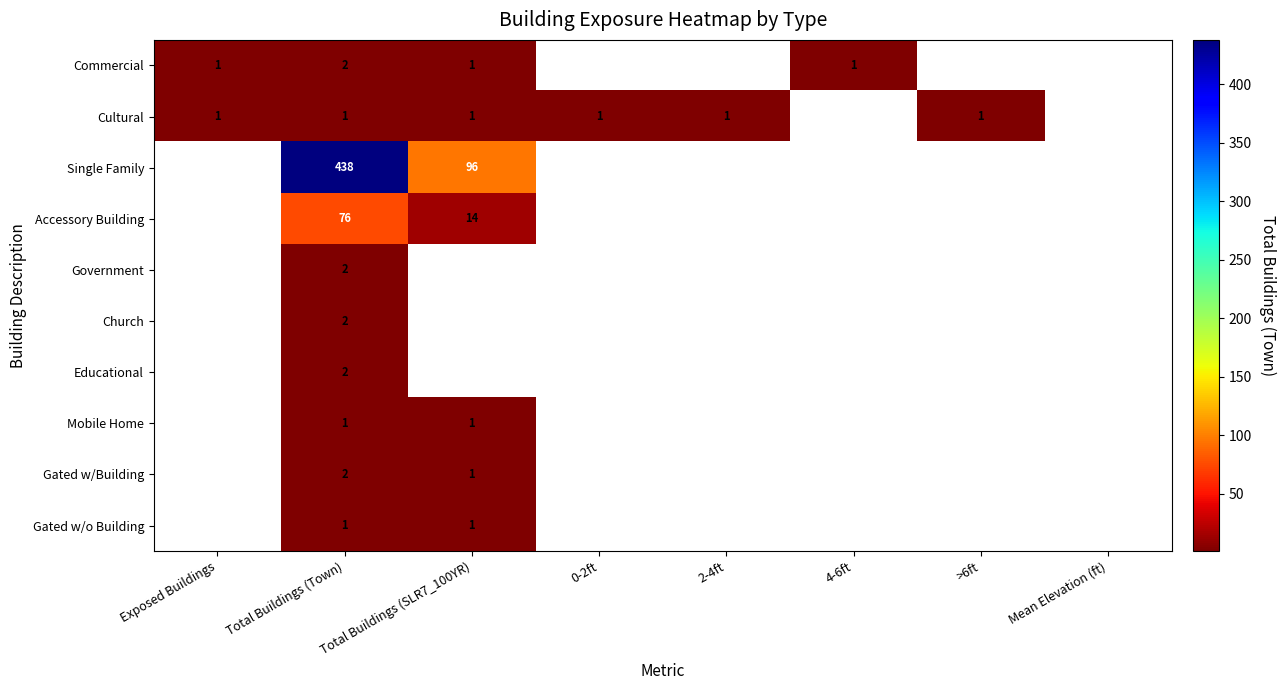

True or false: Single Family has a value of 96 at Total Buildings (SLR7_100YR).

True